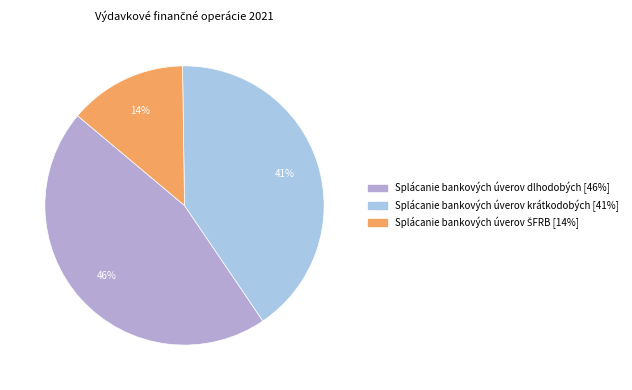

Count the number of slices in the pie.

3